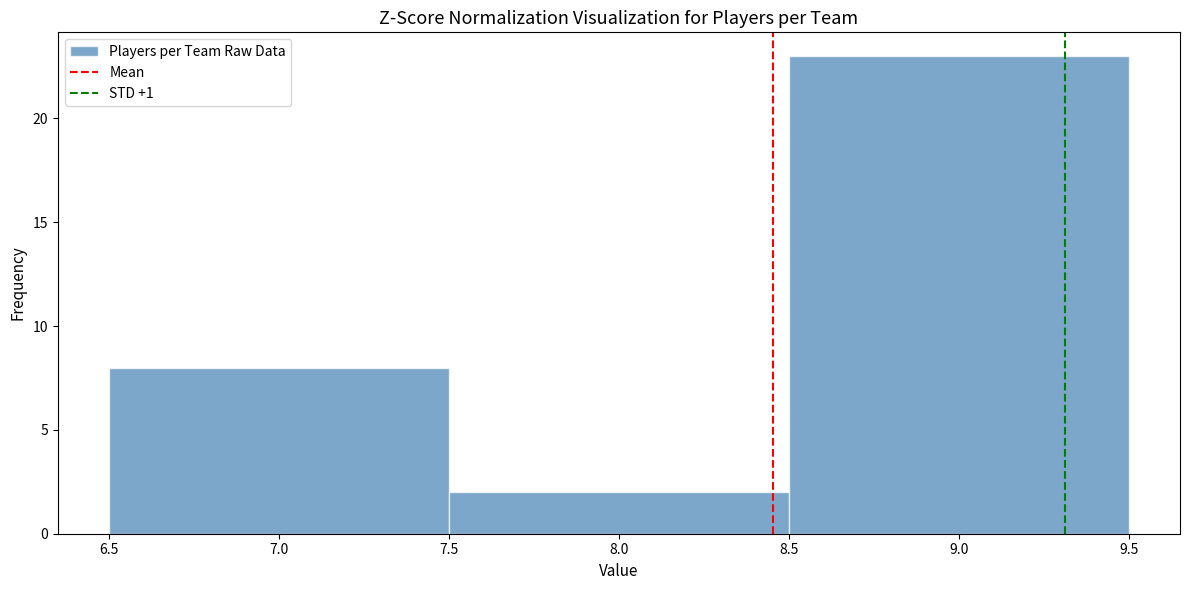

Reading left to right, transcribe this chart: for each bar, give the range it covers on the x-axis and its height. The values are not printed on the chart, so give them approximately, as read against the axis.

6.5 to 7.5: 8
7.5 to 8.5: 2
8.5 to 9.5: 23